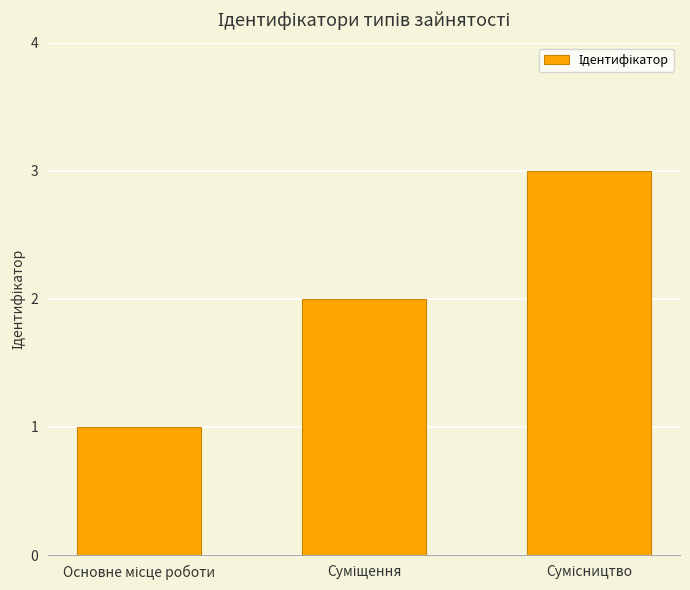

What is the value of the 1st bar from the left?

1